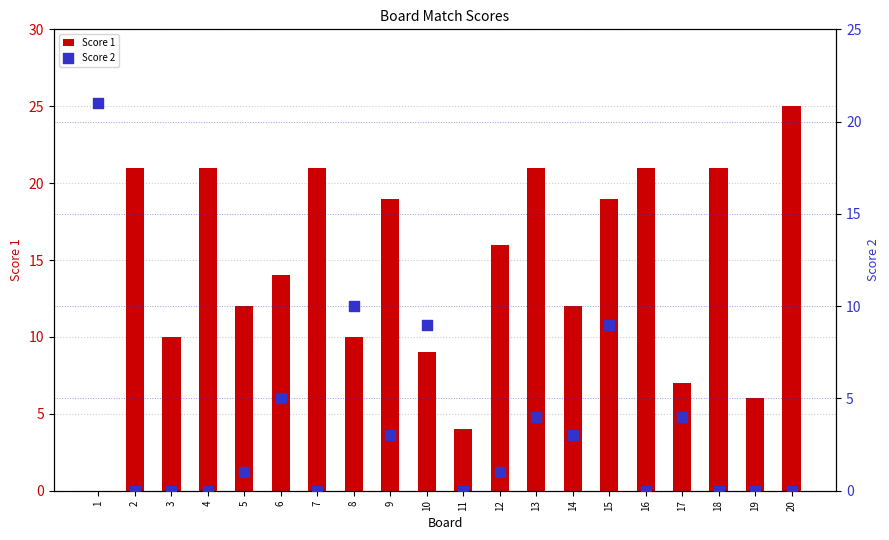

At which category is the sum across all series the highest?

15